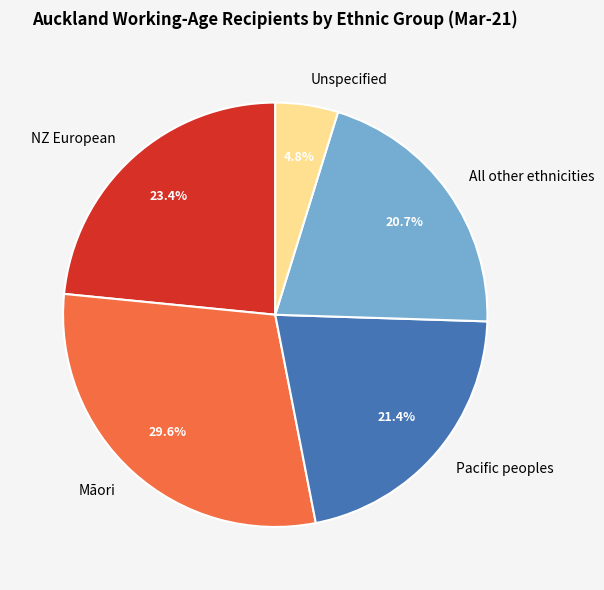

Count the number of slices in the pie.

5